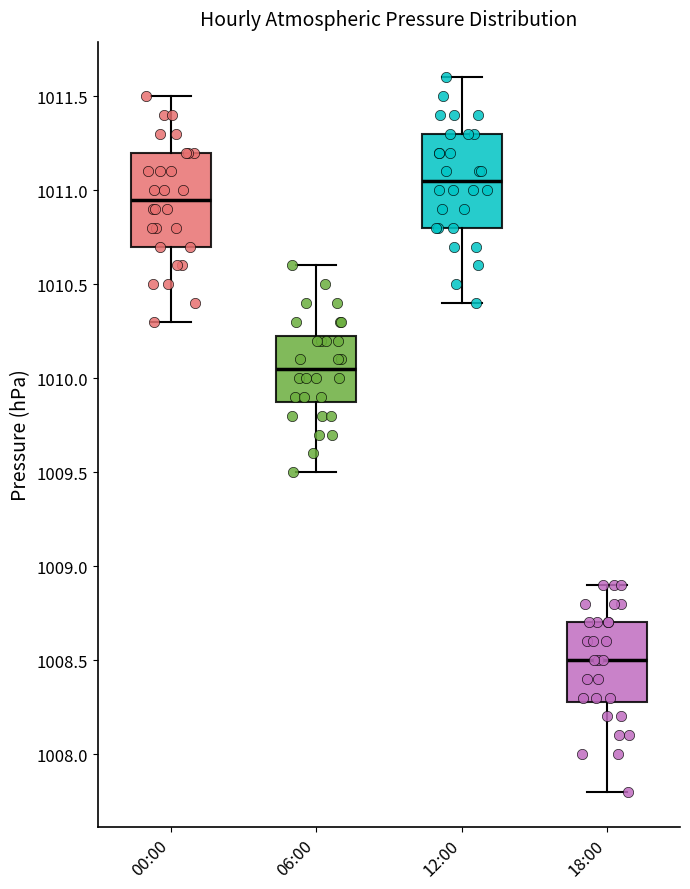

Where does the lower whisker of the box for 18:00 end on the y-axis? The values are not printed on the chart, so give them approximately, as read against the axis.

1007.80